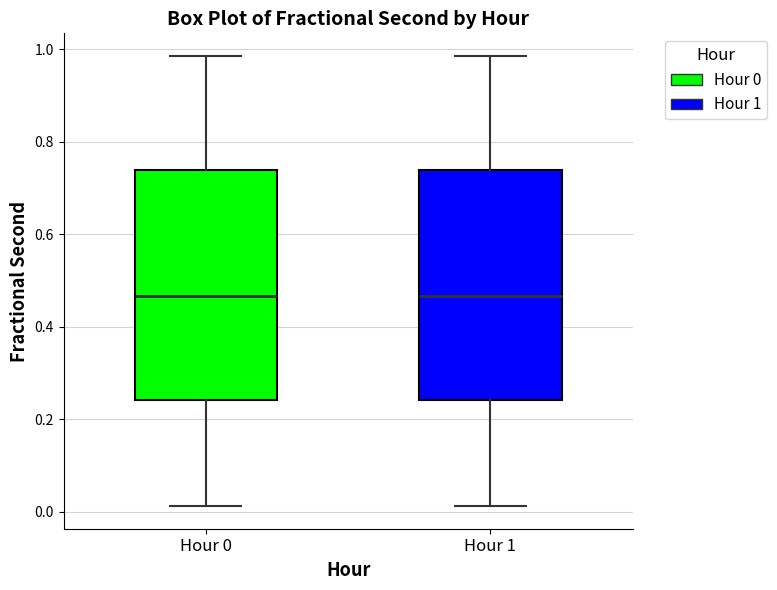

Reading left to right, read every box against the y-axis: the position of its median line, the range the box covers, and the ends of its whiskers. The values are not printed on the chart, so give them approximately, as read against the axis.

Hour 0: median 0.46, box 0.24 to 0.74, whiskers 0.02 to 0.98
Hour 1: median 0.46, box 0.24 to 0.74, whiskers 0.02 to 0.98